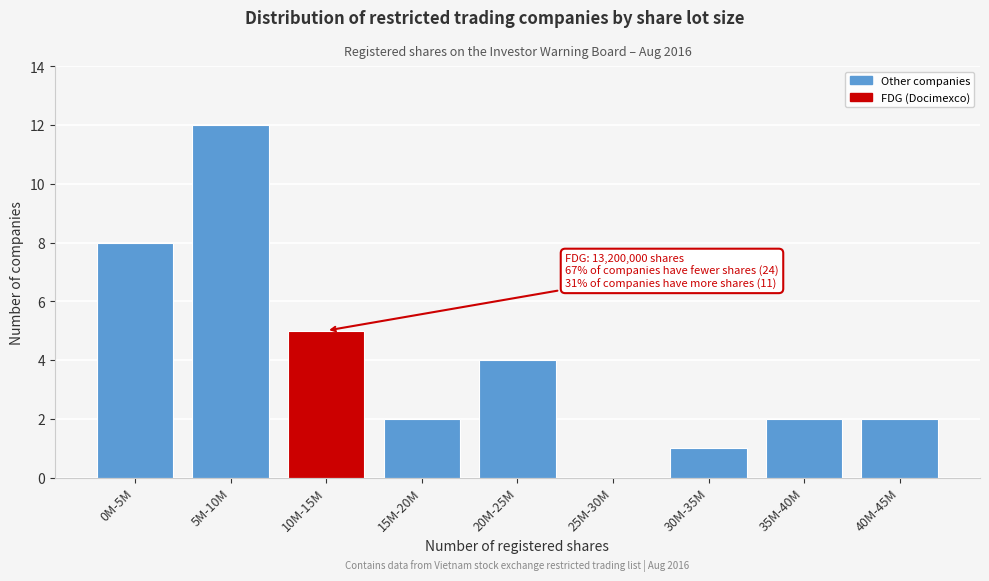

Reading left to right, extract all data points from this chart.

0M-5M=8	5M-10M=12	10M-15M=5	15M-20M=2	20M-25M=4	25M-30M=0	30M-35M=1	35M-40M=2	40M-45M=2